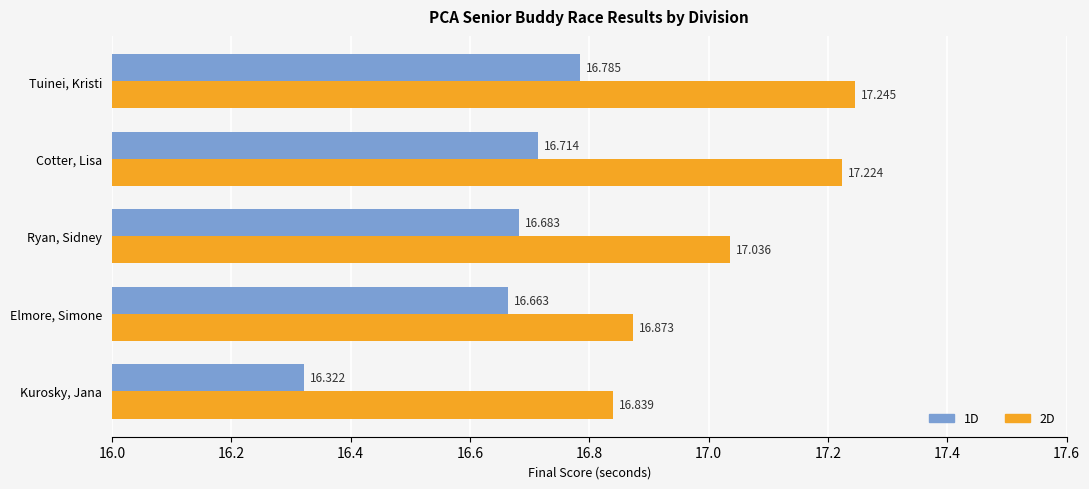

Where is 2D nearest to the value 17?

Ryan, Sidney